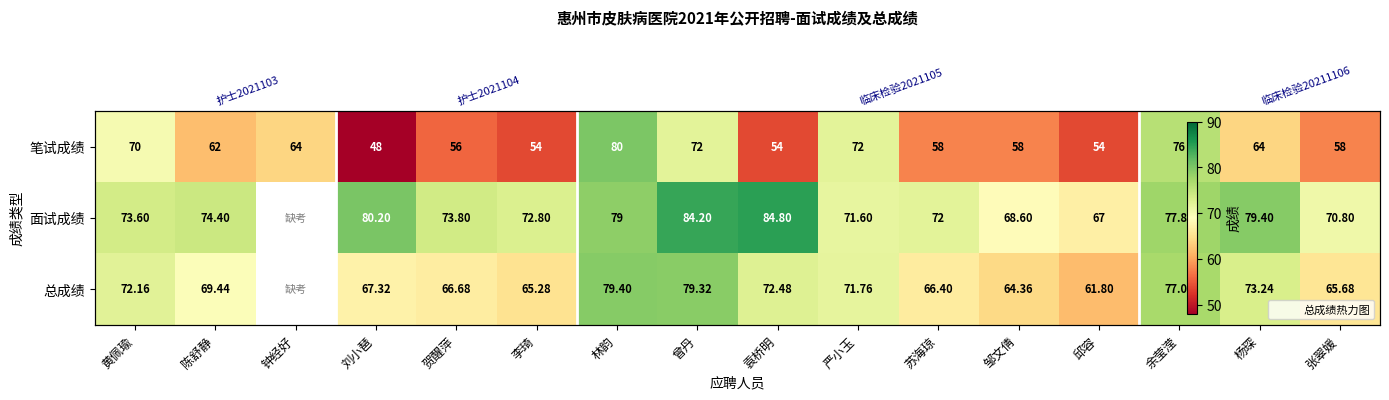

What is the difference between the 总成绩 values at 余莹滢 and 陈舒静?

7.6